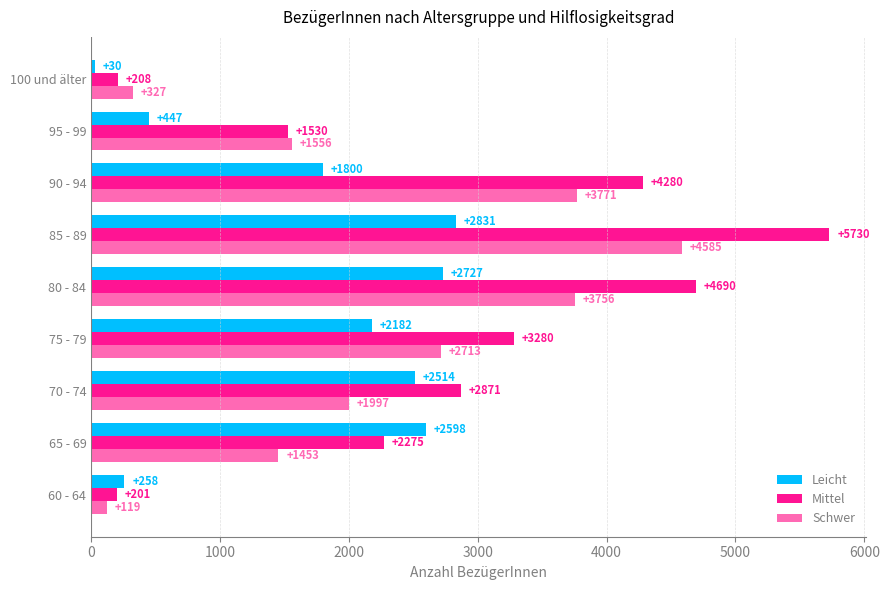

What value does the Schwer series have at 90 - 94, to the nearest 100?

3800